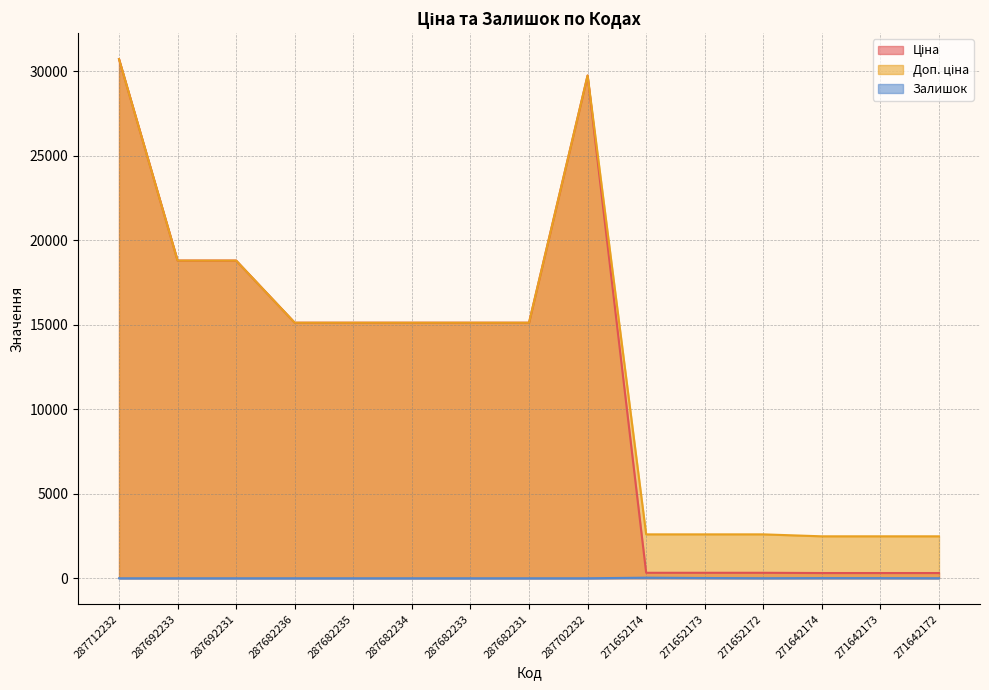

The Доп. ціна series shows 29747.2 at 287702232. True or false?

True